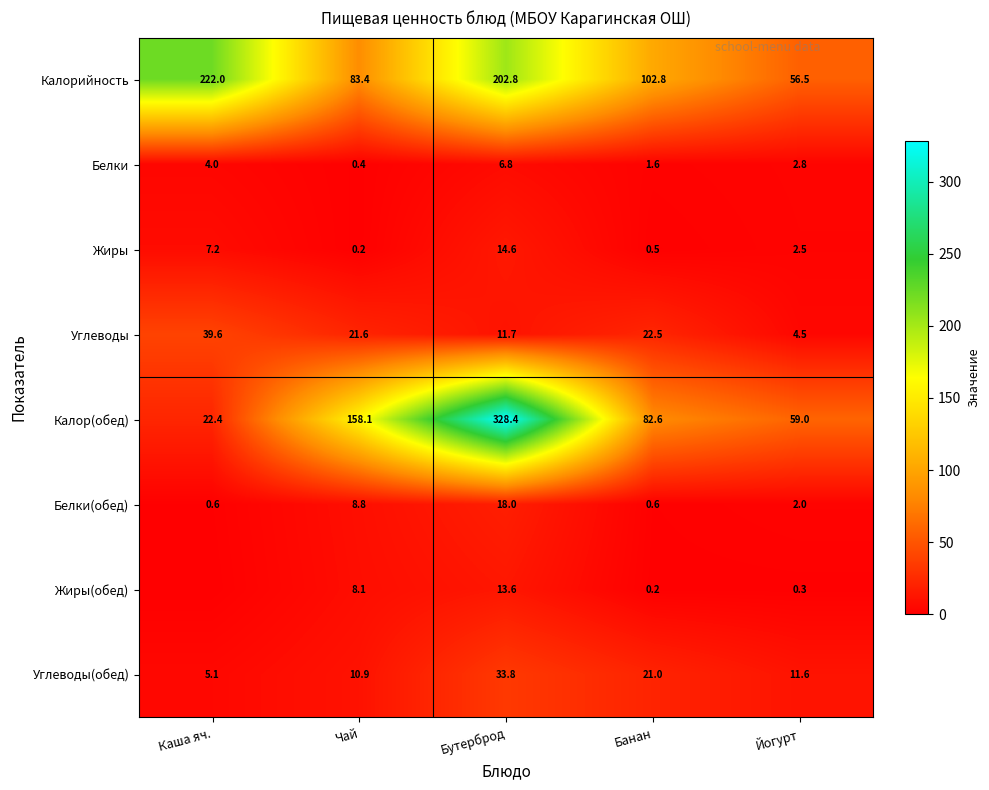

Which label corresponds to the largest value in the chart?

Бутерброд